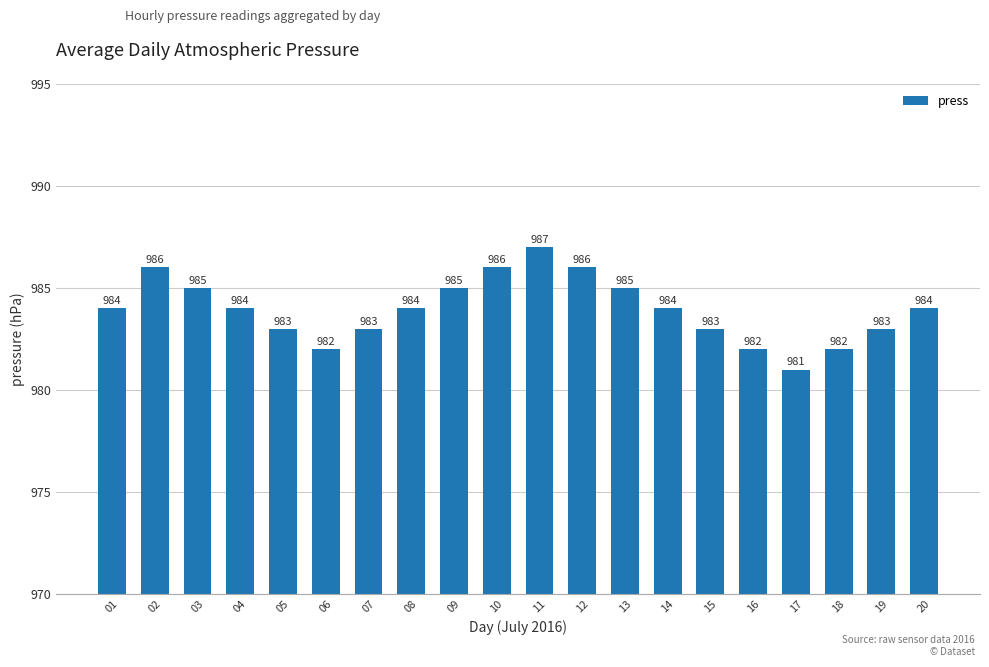

What is the ratio of the value at 18 to the value at 15?

1.0